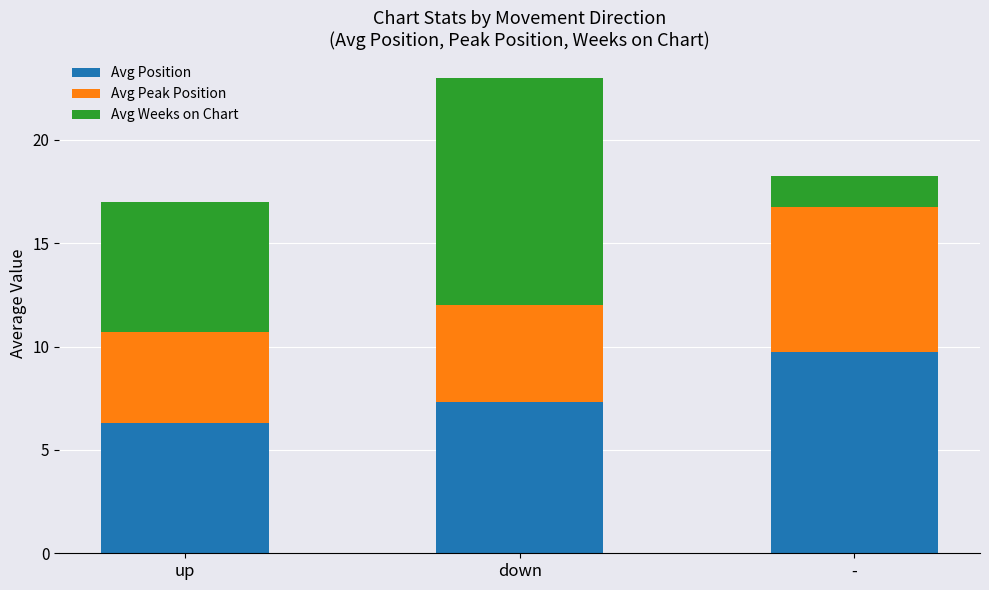

Reading right to left, transcribe the values for Avg Position.

-=9.8	down=7.3	up=6.3